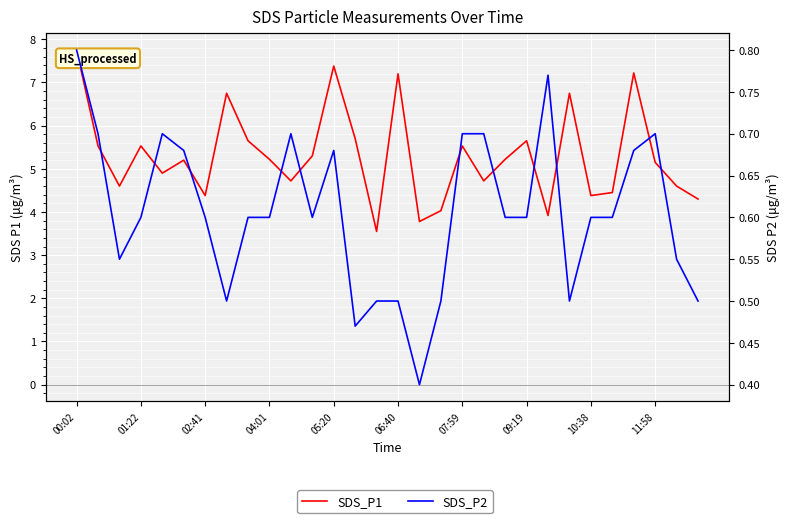

What is the average value of the SDS_P1 series?

5.3